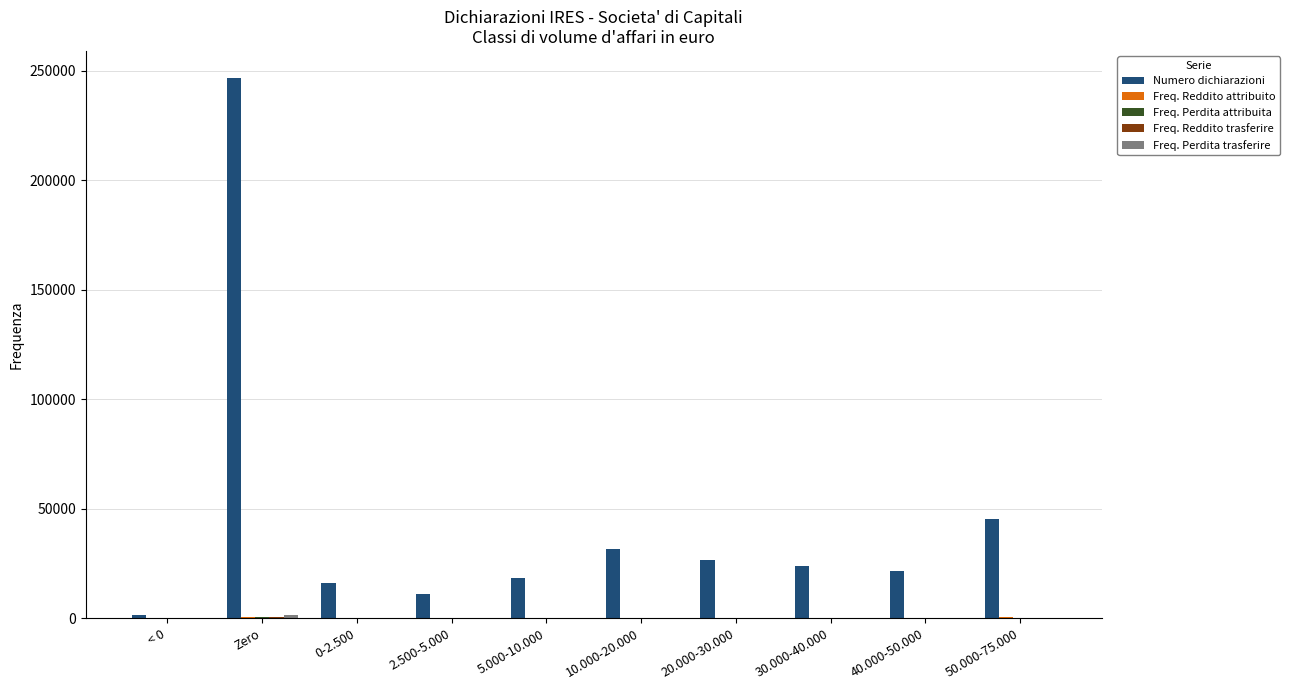

At which label is Numero dichiarazioni closest to 124137?

50.000-75.000